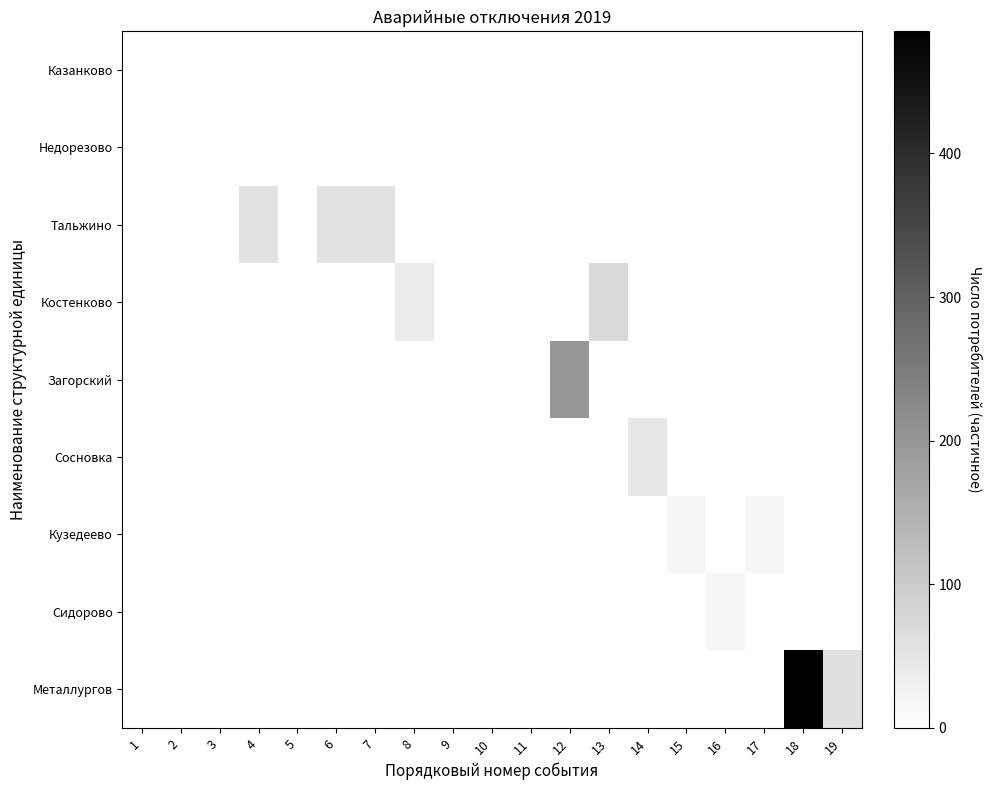

Reading left to right, list all the values displayed in this chart.

Казанково: 1=0	2=0	3=0	4=0	5=0	6=0	7=0	8=0	9=0	10=0	11=0	12=0	13=0	14=0	15=0	16=0	17=0	18=0	19=0
Недорезово: 1=0	2=0	3=0	4=0	5=0	6=0	7=0	8=0	9=0	10=0	11=0	12=0	13=0	14=0	15=0	16=0	17=0	18=0	19=0
Тальжино: 1=0	2=0	3=0	4=56	5=0	6=56	7=56	8=0	9=1	10=0	11=0	12=0	13=0	14=0	15=0	16=0	17=0	18=0	19=0
Костенково: 1=0	2=0	3=0	4=0	5=0	6=0	7=0	8=38	9=0	10=0	11=1	12=0	13=72	14=0	15=0	16=0	17=0	18=0	19=0
Загорский: 1=0	2=0	3=0	4=0	5=0	6=0	7=0	8=0	9=0	10=0	11=0	12=198	13=0	14=0	15=0	16=0	17=0	18=0	19=0
Сосновка: 1=0	2=0	3=0	4=0	5=0	6=0	7=0	8=0	9=0	10=0	11=0	12=0	13=0	14=46	15=0	16=0	17=0	18=0	19=0
Кузедеево: 1=0	2=0	3=0	4=0	5=0	6=0	7=0	8=0	9=0	10=0	11=0	12=0	13=0	14=0	15=18	16=0	17=18	18=0	19=0
Сидорово: 1=0	2=0	3=0	4=0	5=0	6=0	7=0	8=0	9=0	10=0	11=0	12=0	13=0	14=0	15=0	16=18	17=0	18=0	19=0
Металлургов: 1=0	2=0	3=0	4=0	5=0	6=0	7=0	8=0	9=0	10=0	11=0	12=0	13=0	14=0	15=0	16=0	17=0	18=485	19=60